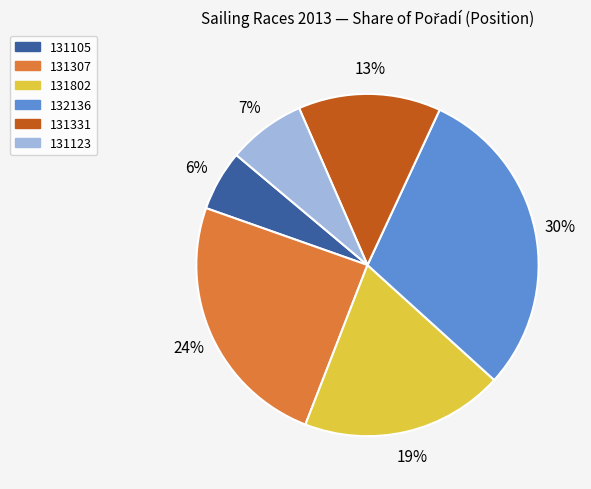

To the nearest percent, what is the difference between the largest and smallest slice percentages?

24%